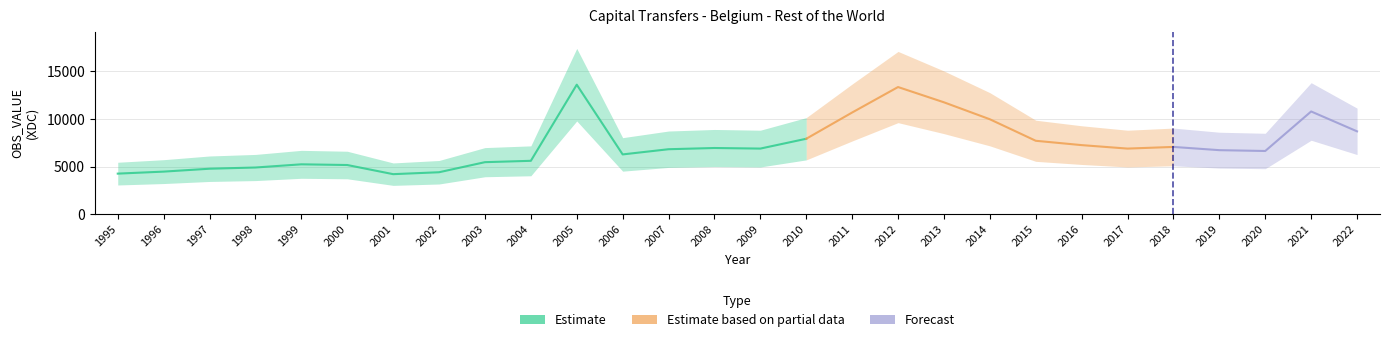

What is the average value?

7303